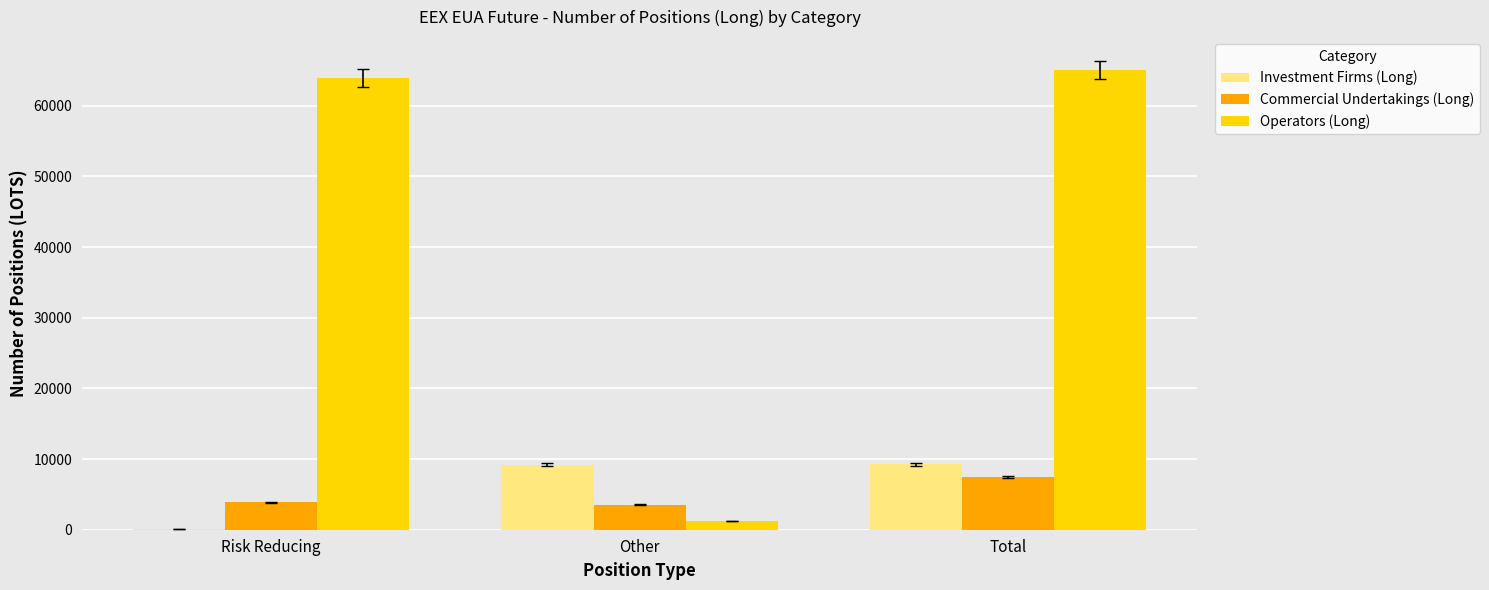

What are all the series names shown in the legend?

Investment Firms (Long), Commercial Undertakings (Long), Operators (Long)